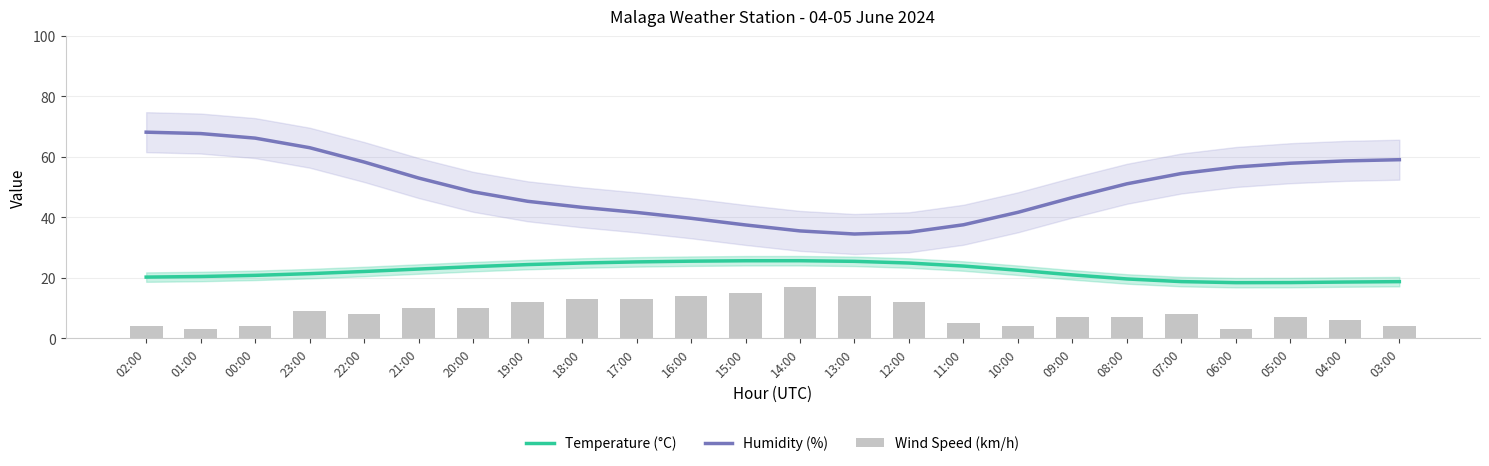

Reading left to right, transcribe all the data shown in this chart.

Temperature (°C): 20.3	20.5	20.9	21.4	22.2	23.0	23.7	24.4	25.0	25.3	25.6	25.7	25.7	25.5	24.9	23.9	22.6	21.0	19.7	18.8	18.5	18.5	18.7	18.8
Humidity (%): 68.2	67.7	66.2	63.1	58.3	53.0	48.5	45.4	43.4	41.7	39.7	37.5	35.6	34.5	35.1	37.6	41.7	46.6	51.1	54.5	56.7	57.9	58.7	59.1
Wind Speed (km/h): 4.0	3.0	4.0	9.0	8.0	10.0	10.0	12.0	13.0	13.0	14.0	15.0	17.0	14.0	12.0	5.0	4.0	7.0	7.0	8.0	3.0	7.0	6.0	4.0